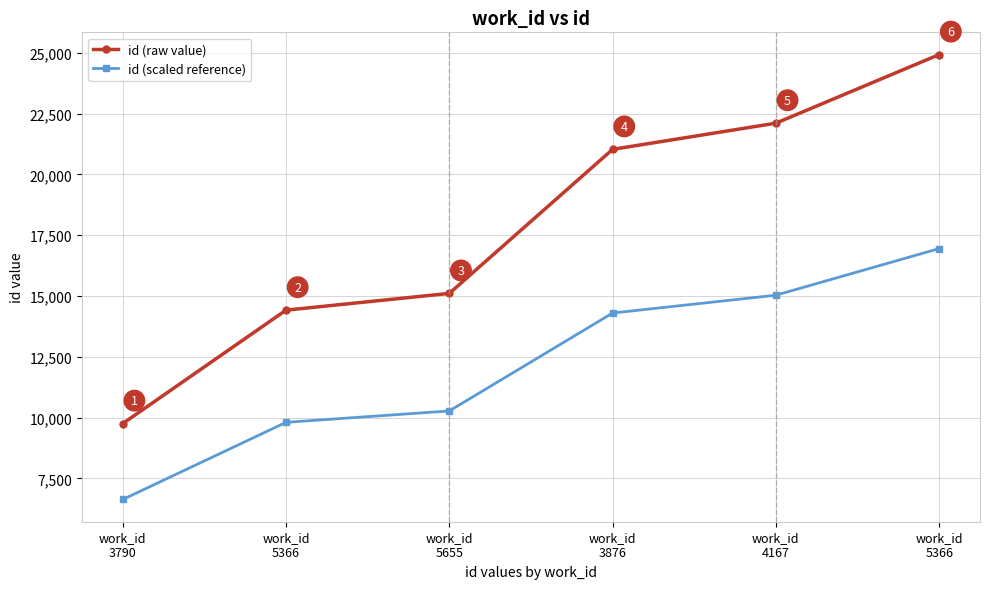

What are all the series names shown in the legend?

id (raw value), id (scaled reference)